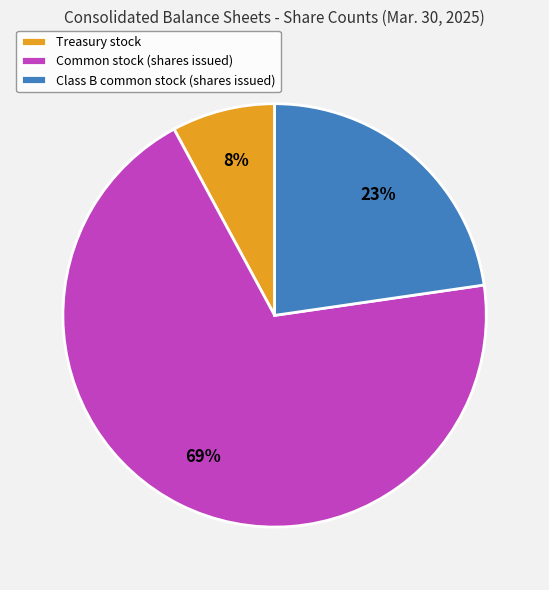

To the nearest percent, what portion does Class B common stock (shares issued) represent?

23%